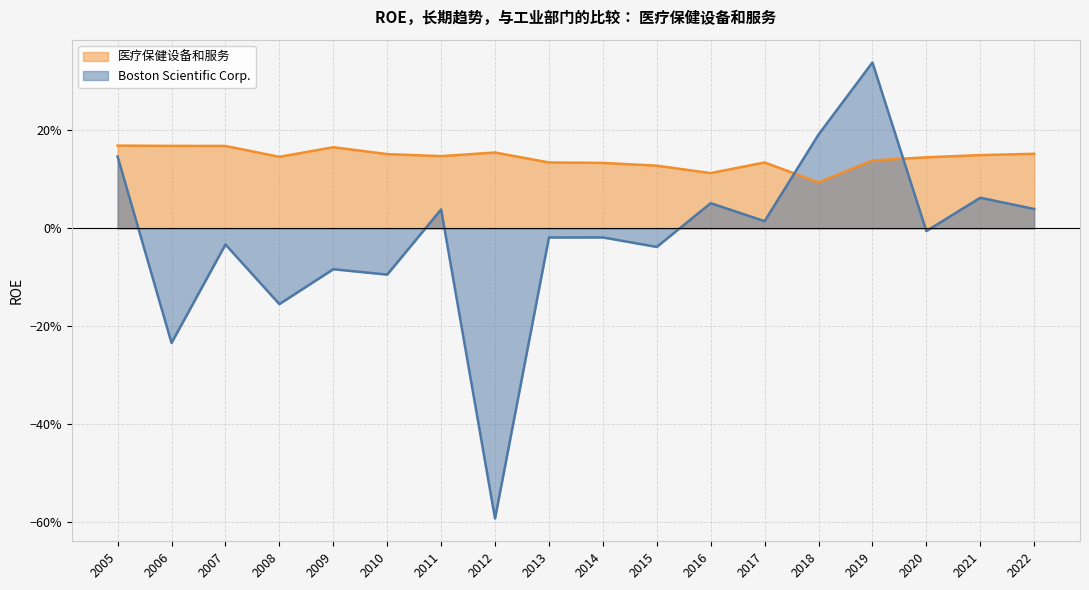

Does the chart display data point markers on the line(s)?

No